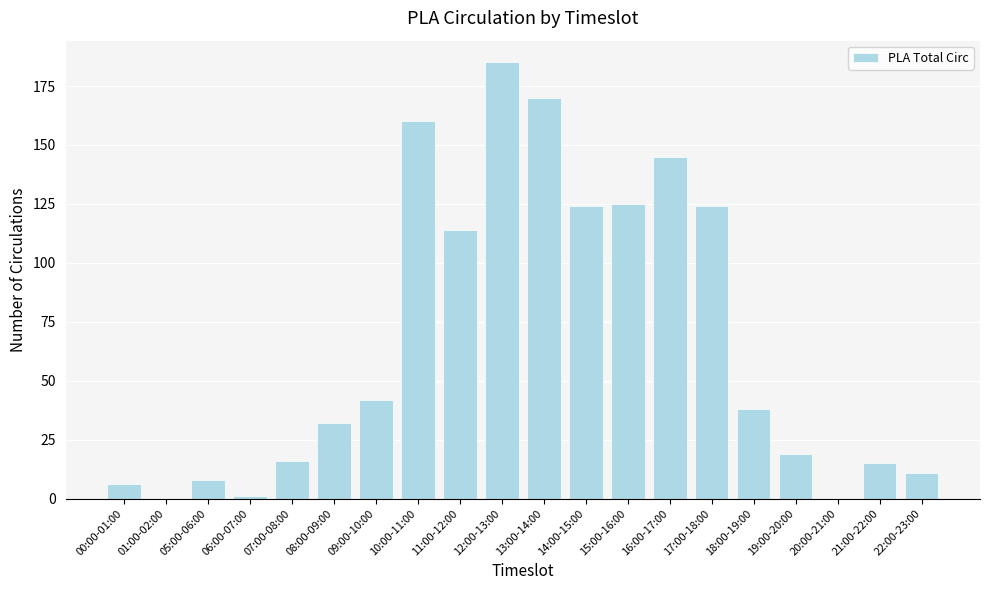

Reading left to right, transcribe all the data shown in this chart.

6	0	8	1	16	32	42	160	114	185	170	124	125	145	124	38	19	0	15	11